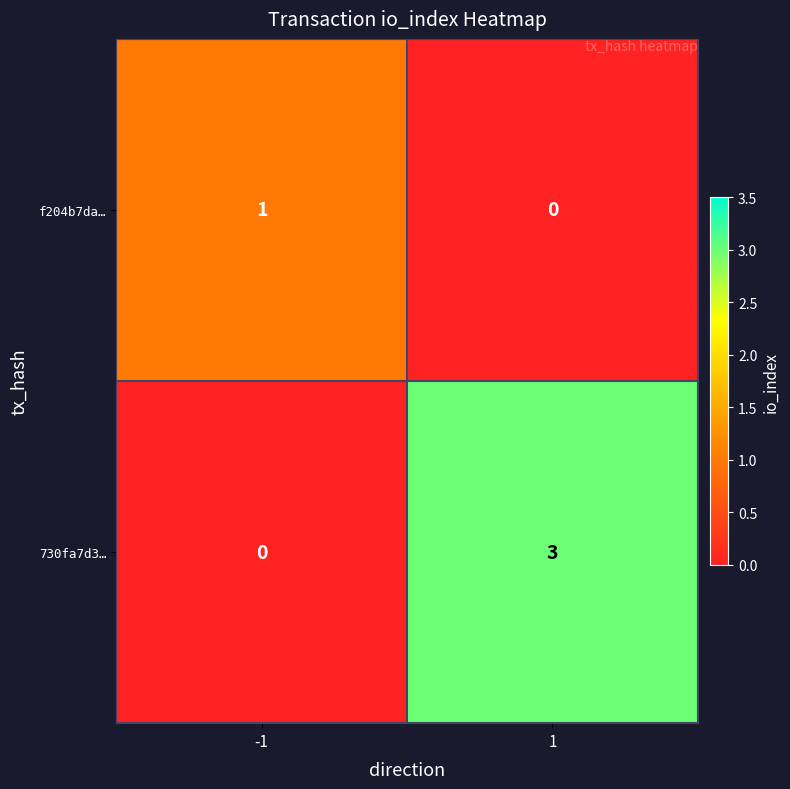

The 730fa7d3… series shows 0 at -1. True or false?

True